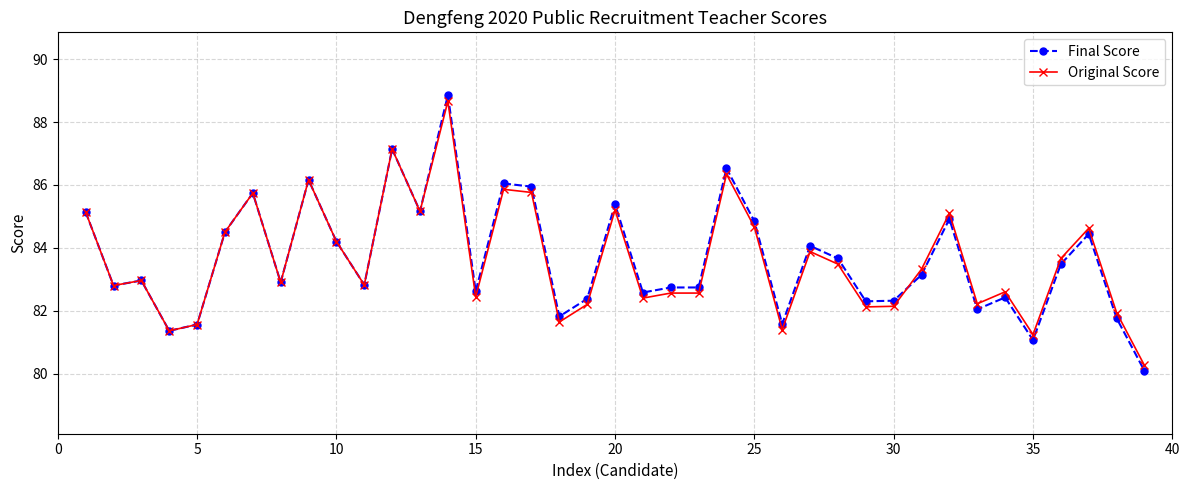

How many lines are shown in the chart?

2